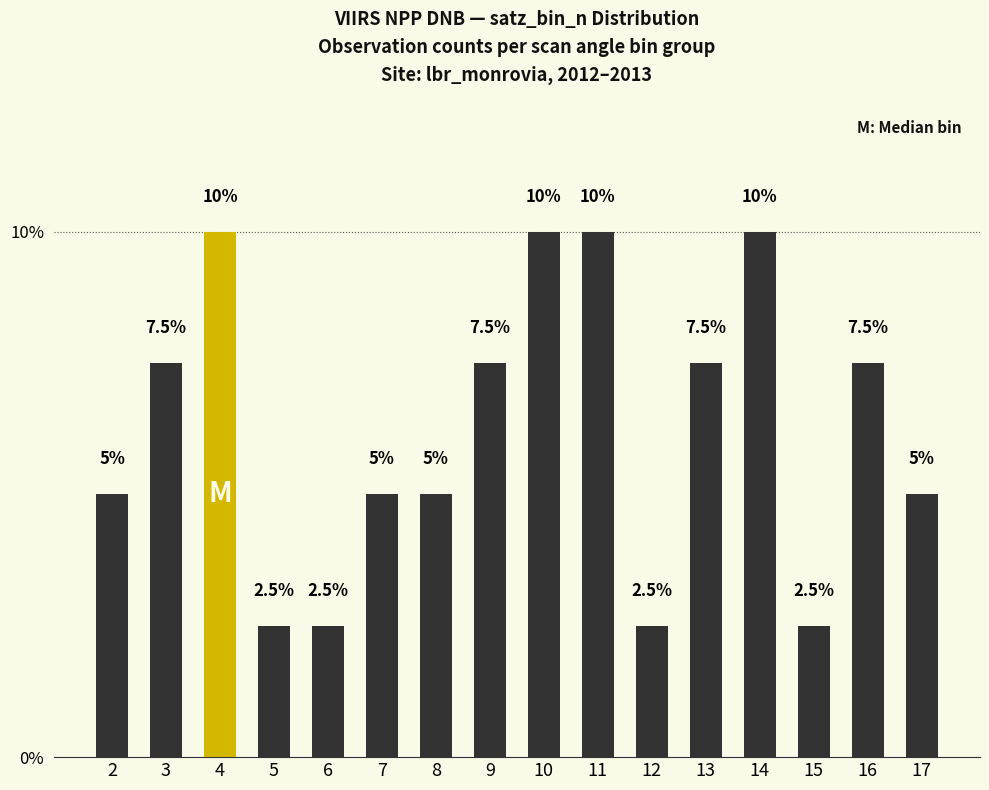

What is the approximate value at 13?

7.5